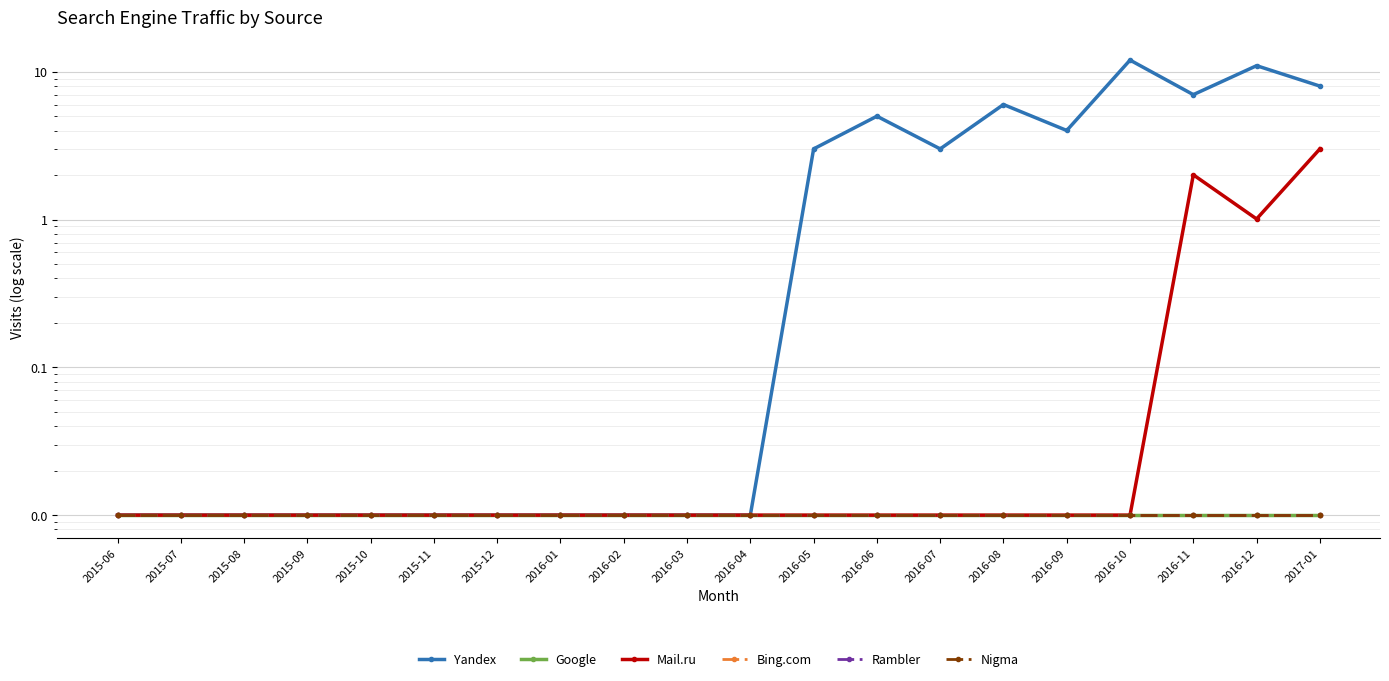

Reading left to right, list all the values displayed in this chart.

Yandex: 2015-06=0.0	2015-07=0.0	2015-08=0.0	2015-09=0.0	2015-10=0.0	2015-11=0.0	2015-12=0.0	2016-01=0.0	2016-02=0.0	2016-03=0.0	2016-04=0.0	2016-05=3.0	2016-06=5.0	2016-07=3.0	2016-08=6.0	2016-09=4.0	2016-10=12.0	2016-11=7.0	2016-12=11.0	2017-01=8.0
Google: 2015-06=0.0	2015-07=0.0	2015-08=0.0	2015-09=0.0	2015-10=0.0	2015-11=0.0	2015-12=0.0	2016-01=0.0	2016-02=0.0	2016-03=0.0	2016-04=0.0	2016-05=0.0	2016-06=0.0	2016-07=0.0	2016-08=0.0	2016-09=0.0	2016-10=0.0	2016-11=0.0	2016-12=0.0	2017-01=0.0
Mail.ru: 2015-06=0.0	2015-07=0.0	2015-08=0.0	2015-09=0.0	2015-10=0.0	2015-11=0.0	2015-12=0.0	2016-01=0.0	2016-02=0.0	2016-03=0.0	2016-04=0.0	2016-05=0.0	2016-06=0.0	2016-07=0.0	2016-08=0.0	2016-09=0.0	2016-10=0.0	2016-11=2.0	2016-12=1.0	2017-01=3.0
Bing.com: 2015-06=0.0	2015-07=0.0	2015-08=0.0	2015-09=0.0	2015-10=0.0	2015-11=0.0	2015-12=0.0	2016-01=0.0	2016-02=0.0	2016-03=0.0	2016-04=0.0	2016-05=0.0	2016-06=0.0	2016-07=0.0	2016-08=0.0	2016-09=0.0	2016-10=0.0	2016-11=0.0	2016-12=0.0	2017-01=0.0
Rambler: 2015-06=0.0	2015-07=0.0	2015-08=0.0	2015-09=0.0	2015-10=0.0	2015-11=0.0	2015-12=0.0	2016-01=0.0	2016-02=0.0	2016-03=0.0	2016-04=0.0	2016-05=0.0	2016-06=0.0	2016-07=0.0	2016-08=0.0	2016-09=0.0	2016-10=0.0	2016-11=0.0	2016-12=0.0	2017-01=0.0
Nigma: 2015-06=0.0	2015-07=0.0	2015-08=0.0	2015-09=0.0	2015-10=0.0	2015-11=0.0	2015-12=0.0	2016-01=0.0	2016-02=0.0	2016-03=0.0	2016-04=0.0	2016-05=0.0	2016-06=0.0	2016-07=0.0	2016-08=0.0	2016-09=0.0	2016-10=0.0	2016-11=0.0	2016-12=0.0	2017-01=0.0